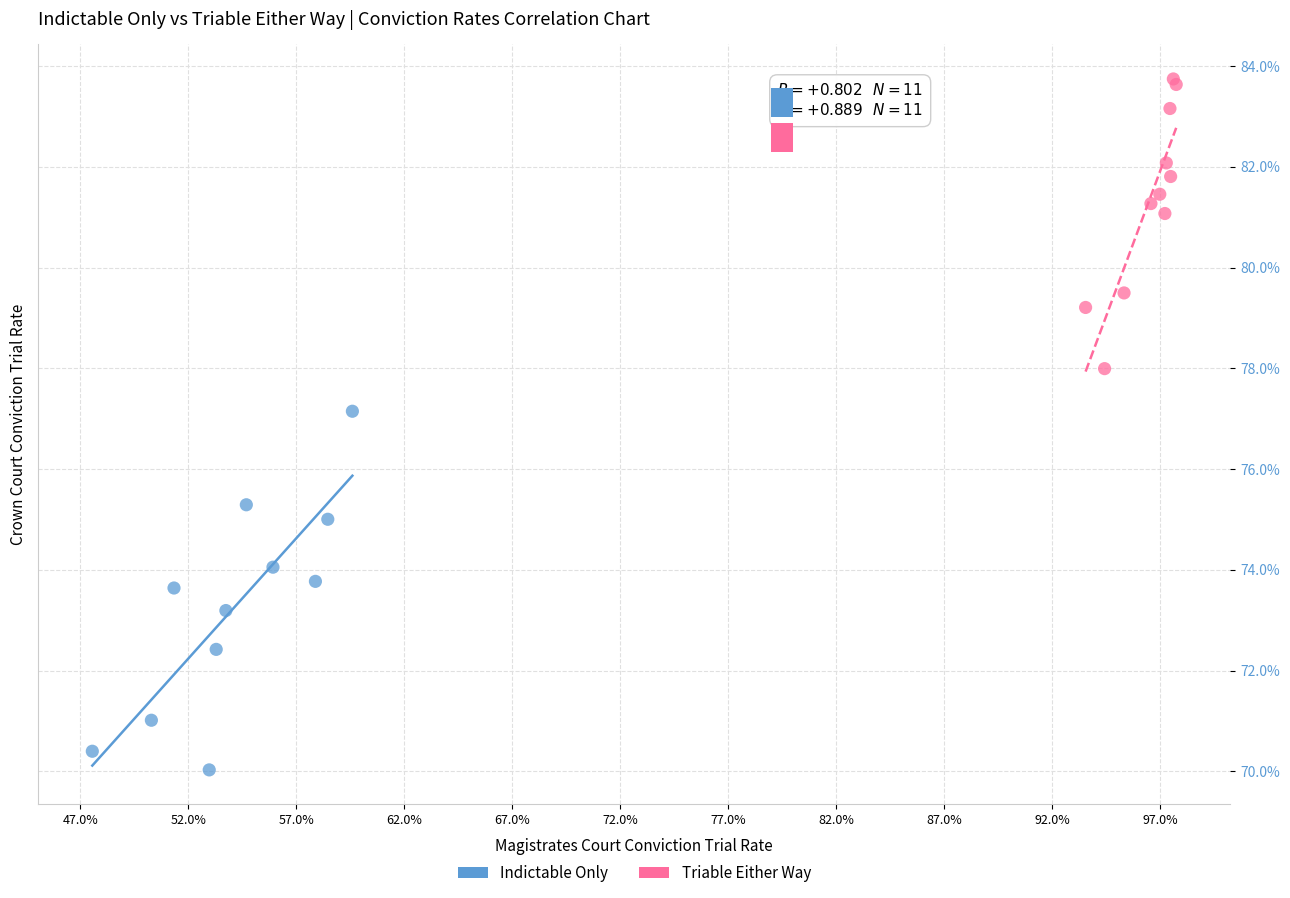

Which series has the largest Y range (max minus min)?

Indictable Only